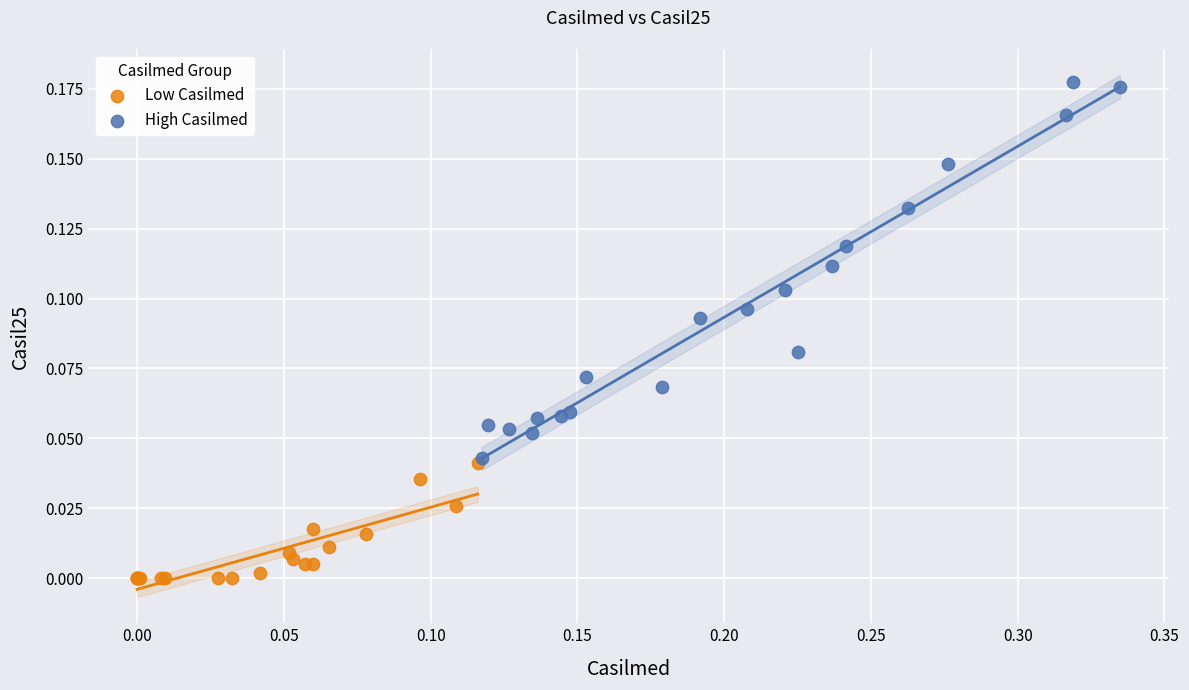

Which series has the widest spread of Y values?

High Casilmed